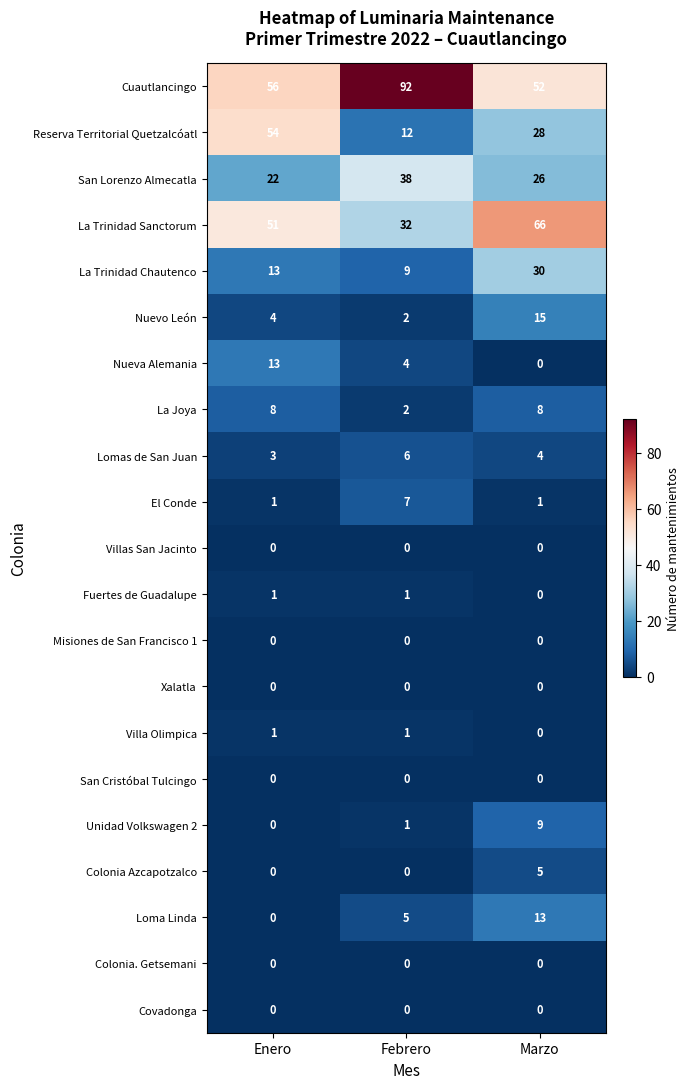

At which label is Villa Olimpica closest to 0?

Marzo